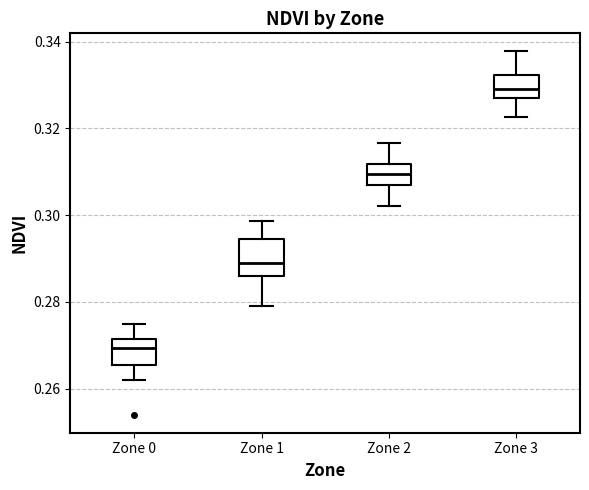

Reading left to right, transcribe this box plot: for each box, give where its median line is, the range the box spans, and where its two whiskers end, as read against the y-axis. The values are not printed on the chart, so give them approximately, as read against the axis.

Zone 0: median 0.270, box 0.266 to 0.272, whiskers 0.262 to 0.274
Zone 1: median 0.288, box 0.286 to 0.294, whiskers 0.278 to 0.298
Zone 2: median 0.310, box 0.306 to 0.312, whiskers 0.302 to 0.316
Zone 3: median 0.330, box 0.326 to 0.332, whiskers 0.322 to 0.338